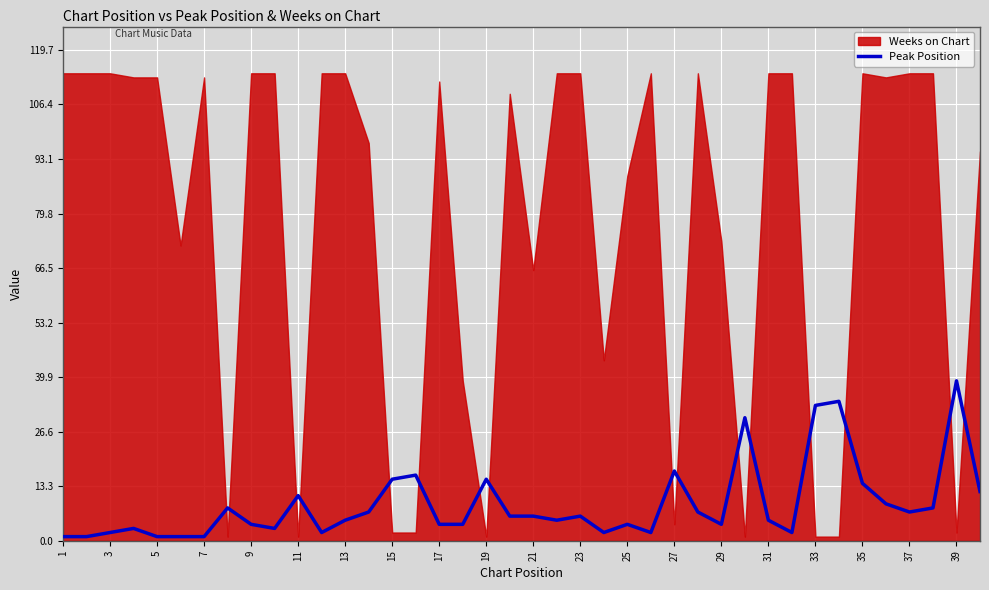

True or false: Peak Position has a value of 17 at 27.

True